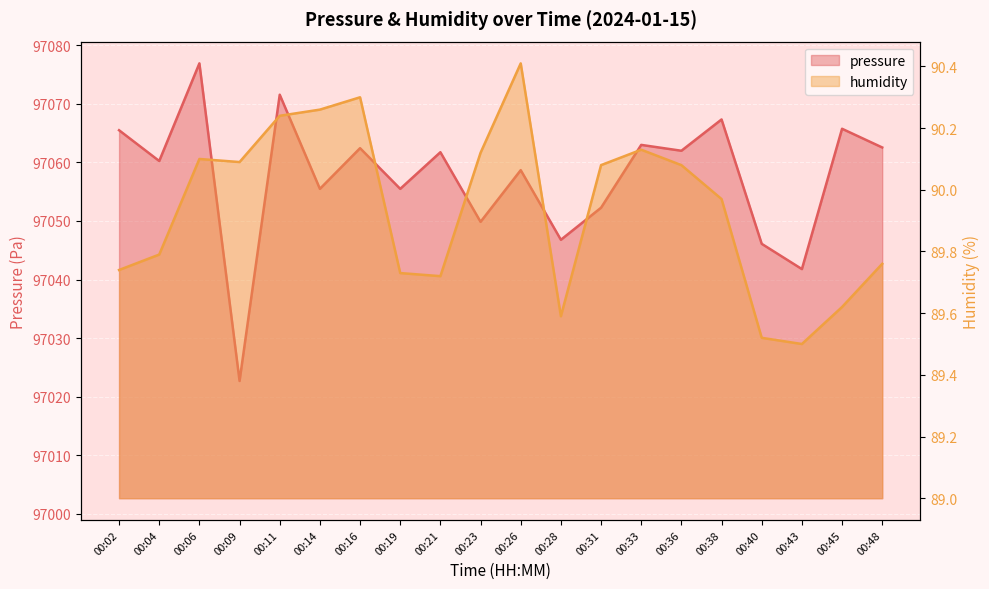

What is the difference between the maximum and minimum values in the humidity series?

0.9